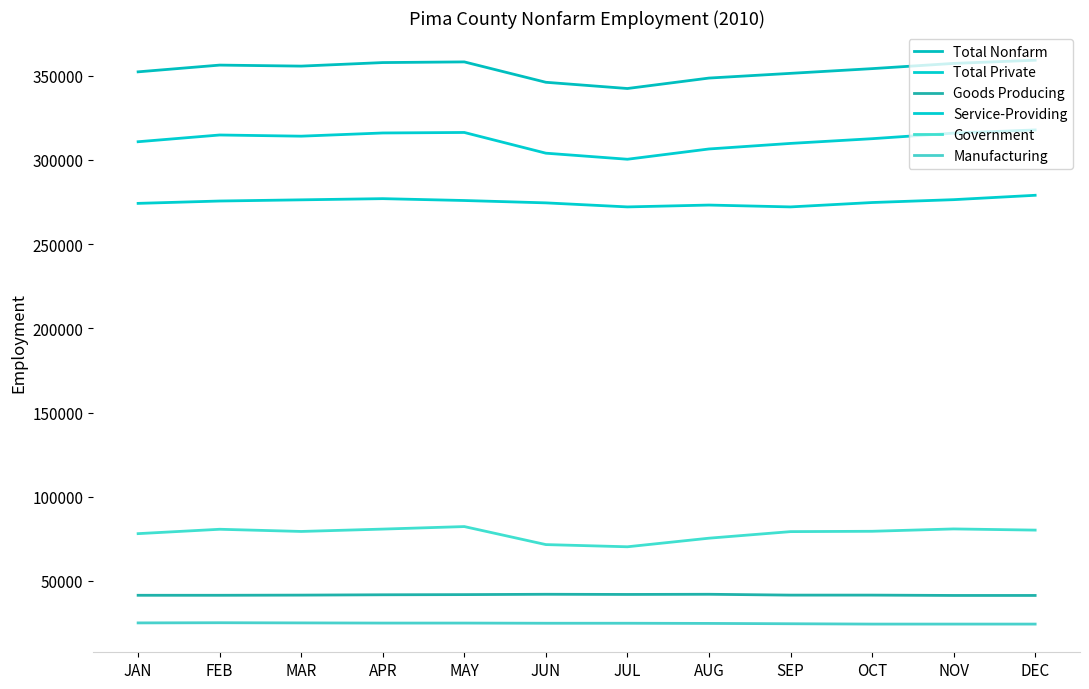

True or false: Service-Providing and Government cross at least once.

False